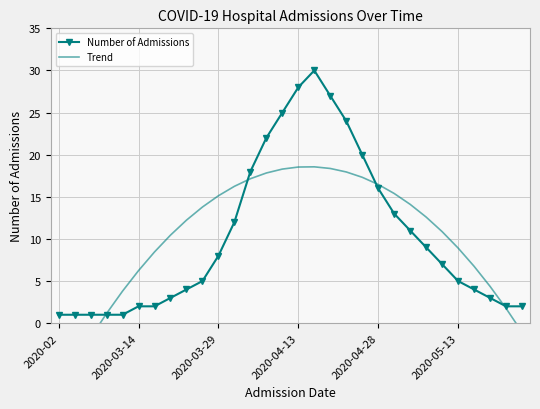

What is the value of the Number of Admissions point at the 26th from the left?

5.0